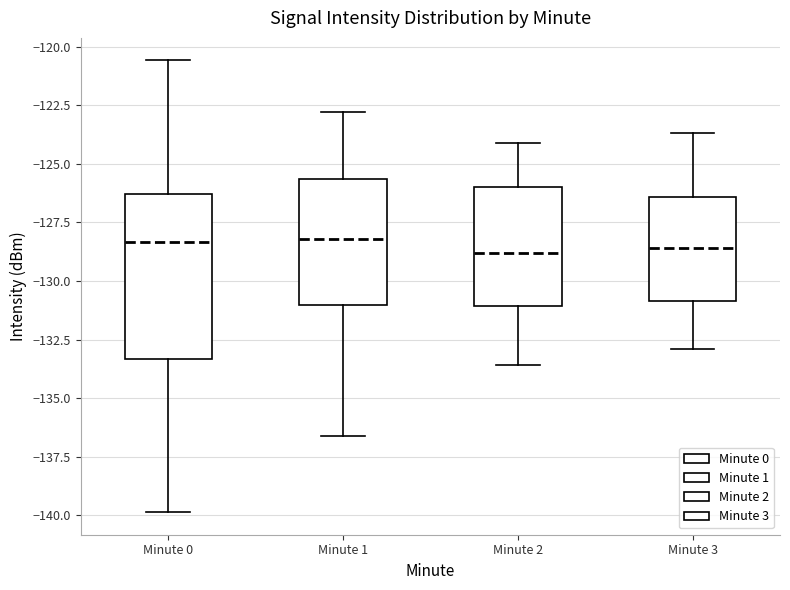

Which box is the tallest, from its lower edge to its upper edge?

Minute 0